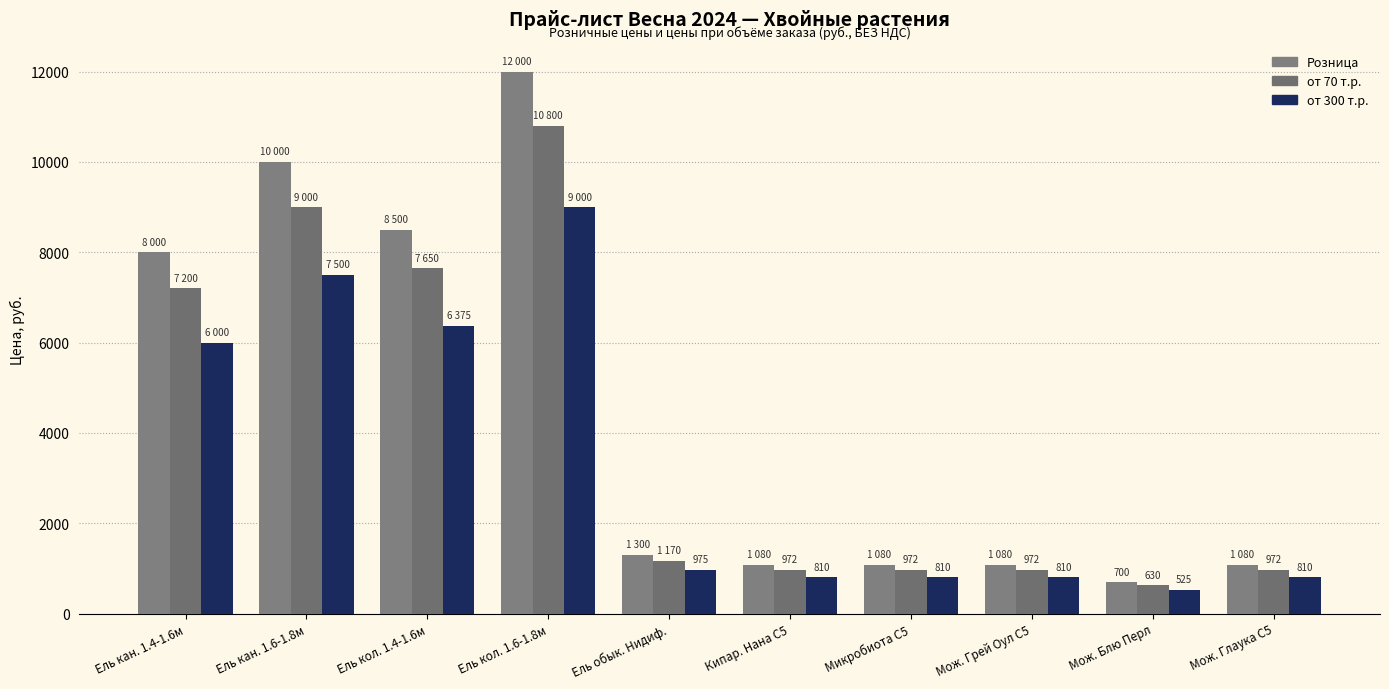

Does the chart contain any negative values?

No